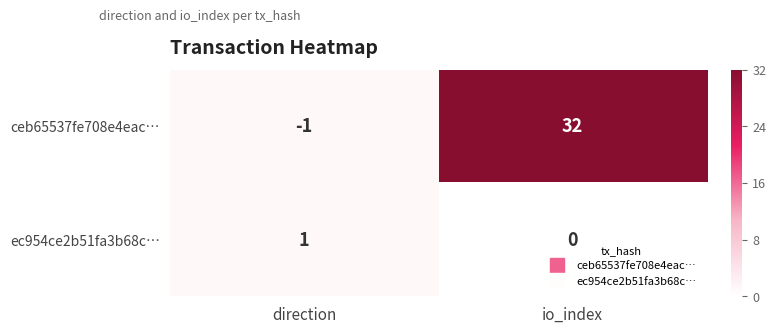

What is the greatest value displayed?

32